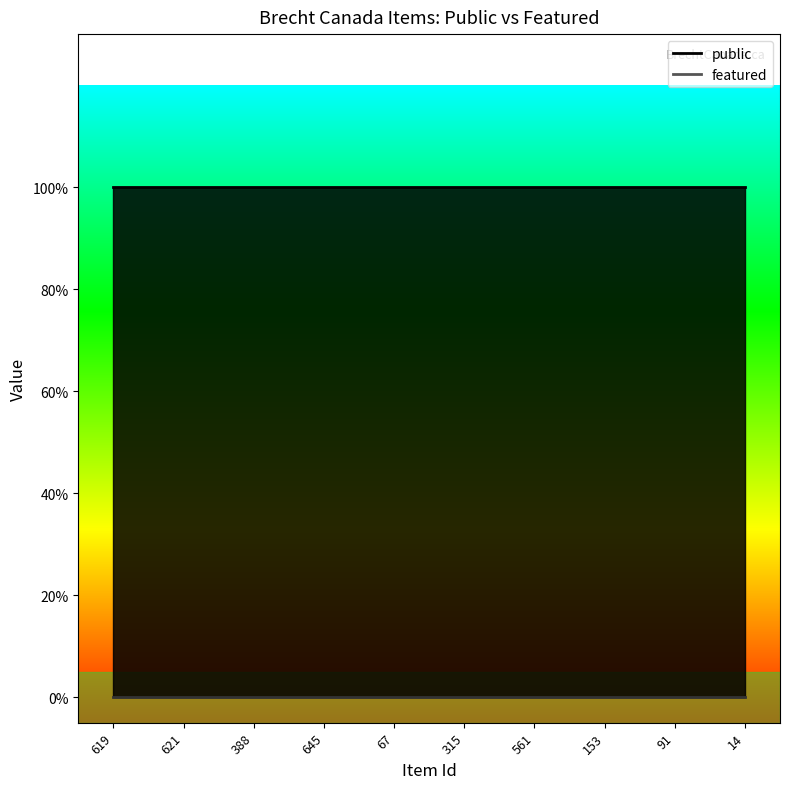

What is the average value of the public series?

1